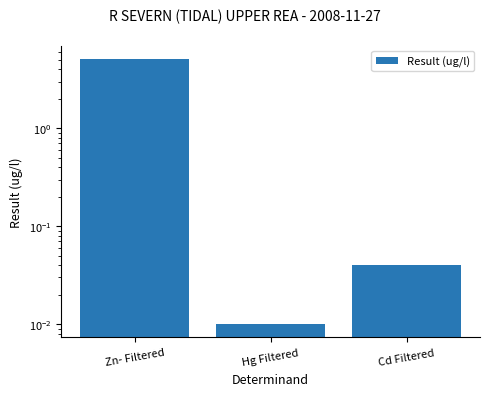

List the labels in order of value, smallest first.

Hg Filtered, Cd Filtered, Zn- Filtered